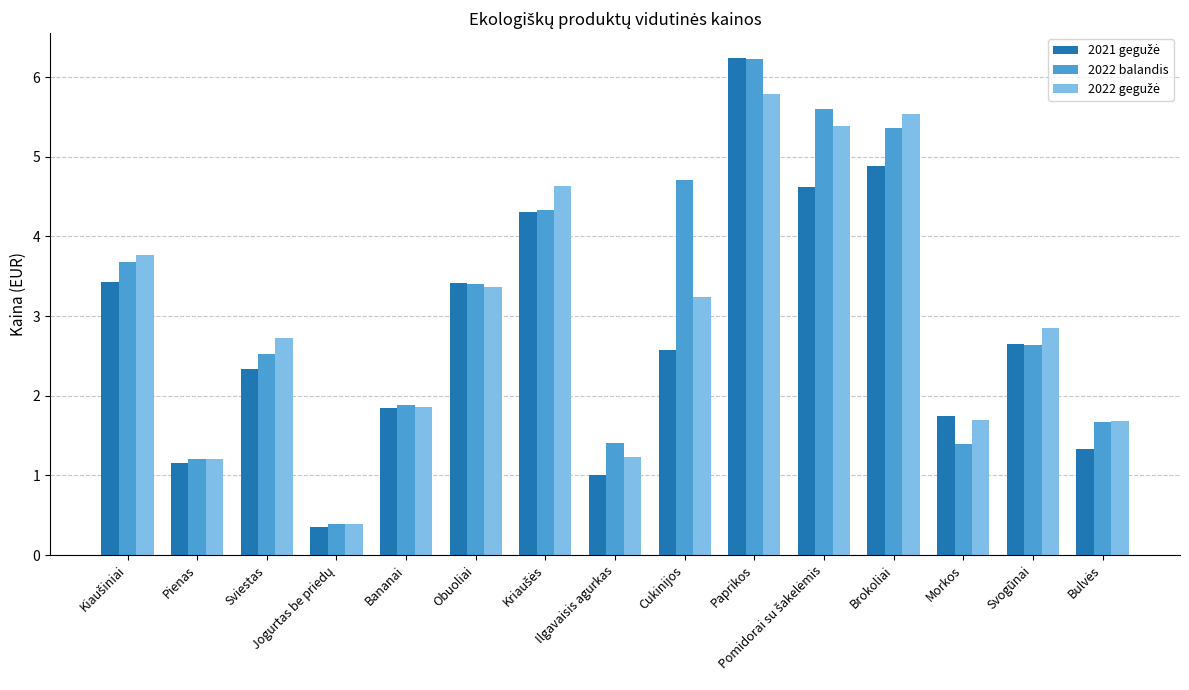

What is the label of the 6th bar from the right?

Paprikos